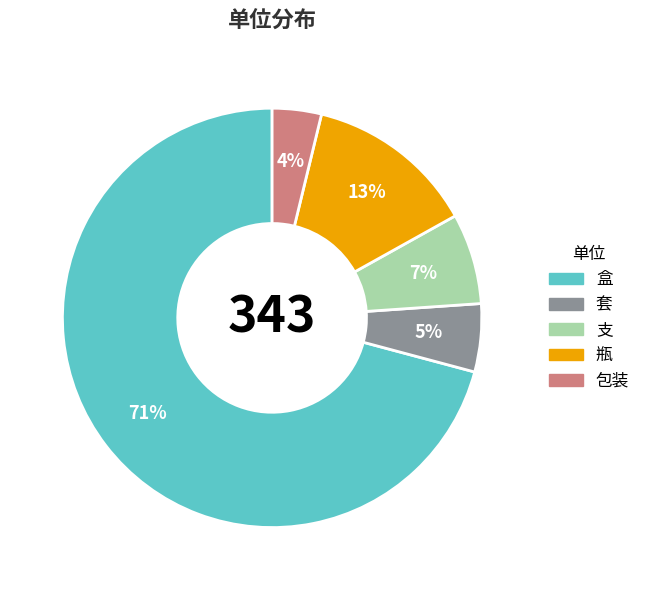

Do 包装 and 瓶 together represent more than half of the pie?

No